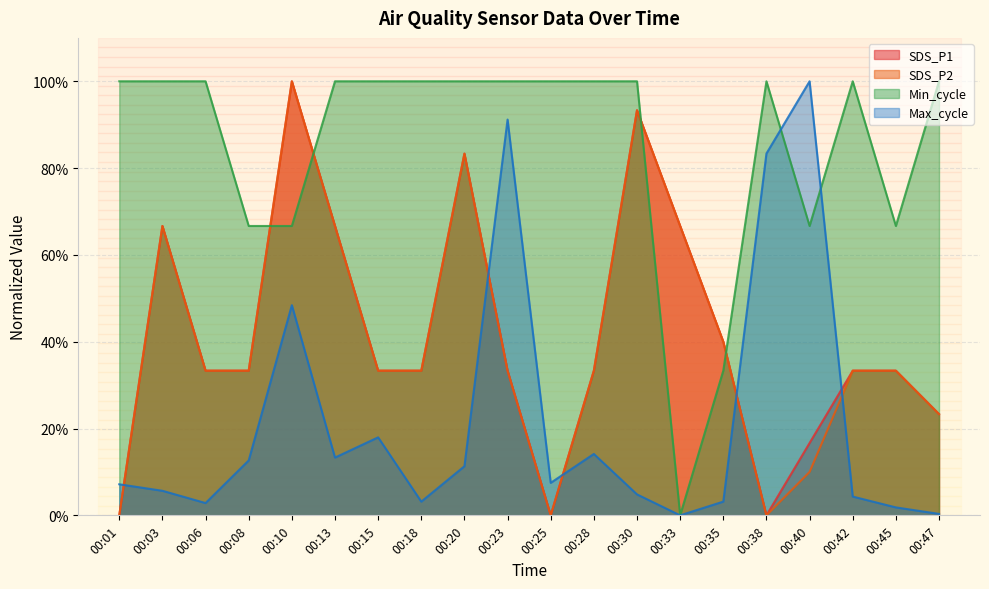

Which series has the widest spread of values?

SDS_P1